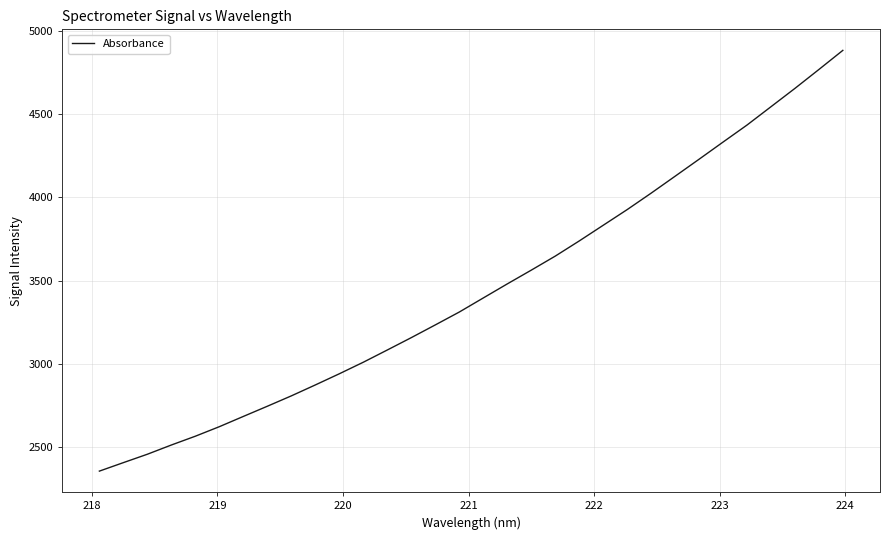

What is the difference between the maximum and minimum values?

2528.8